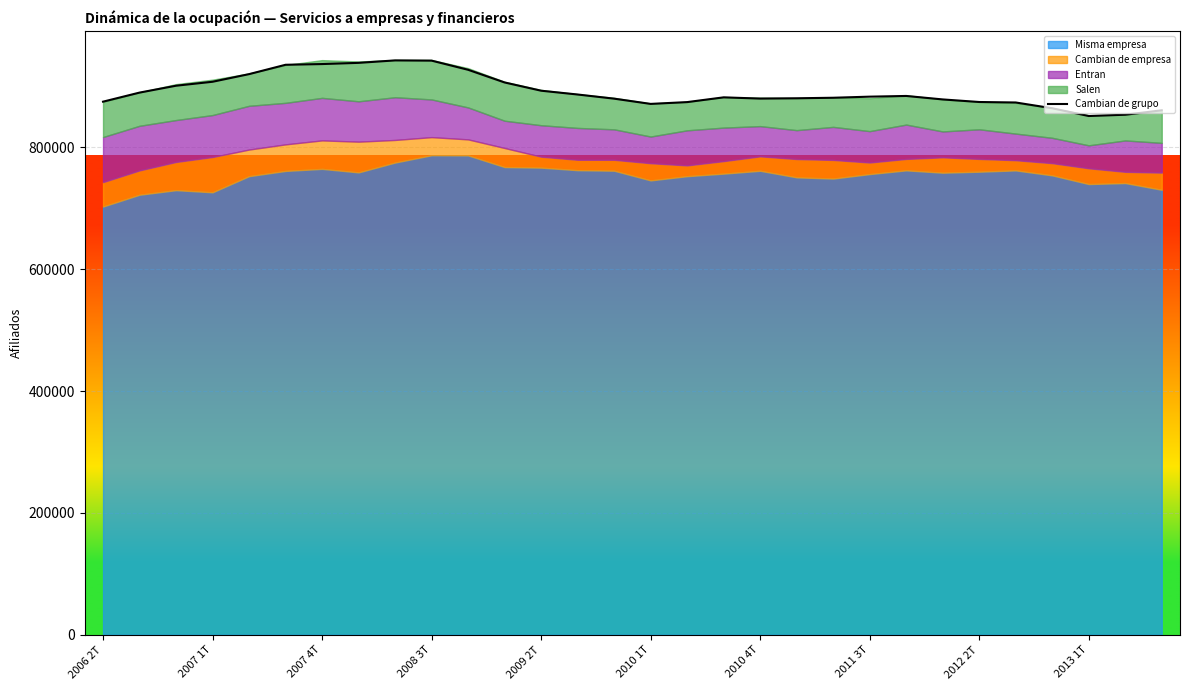

The value at 22 is 884306. True or false?

True